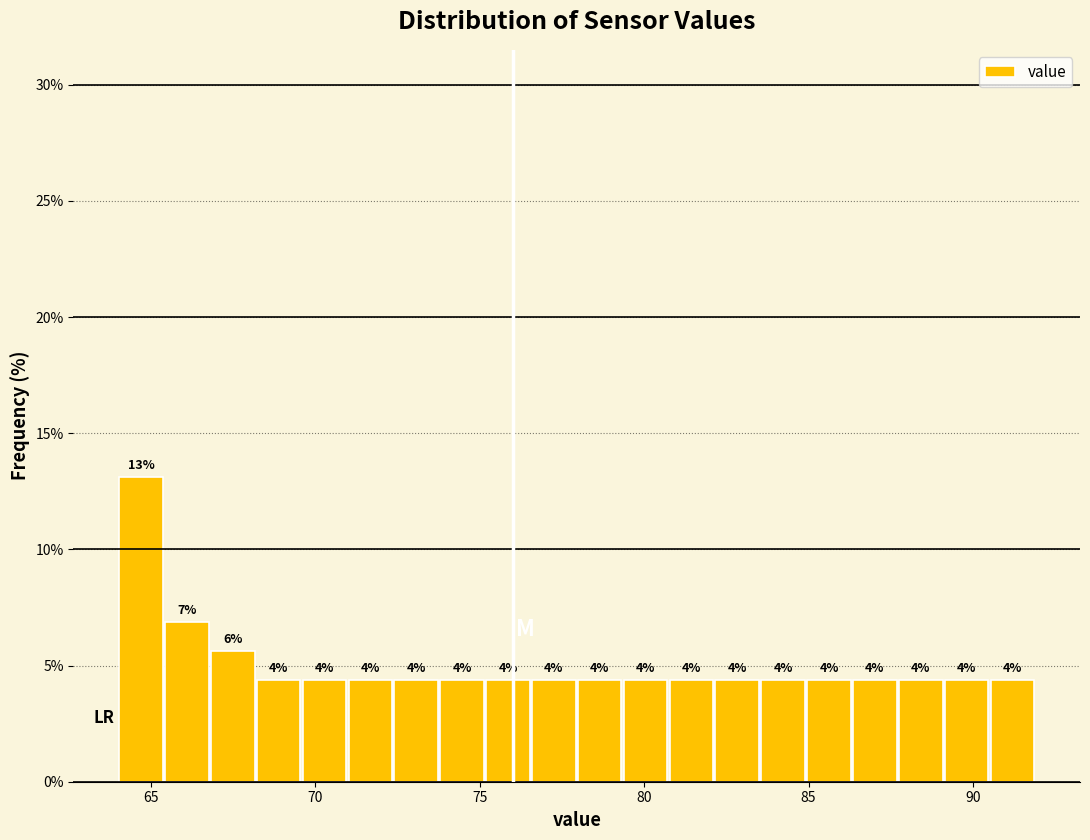

Read against the x-axis, roughly where is the centre of the tallest bar?

64.5